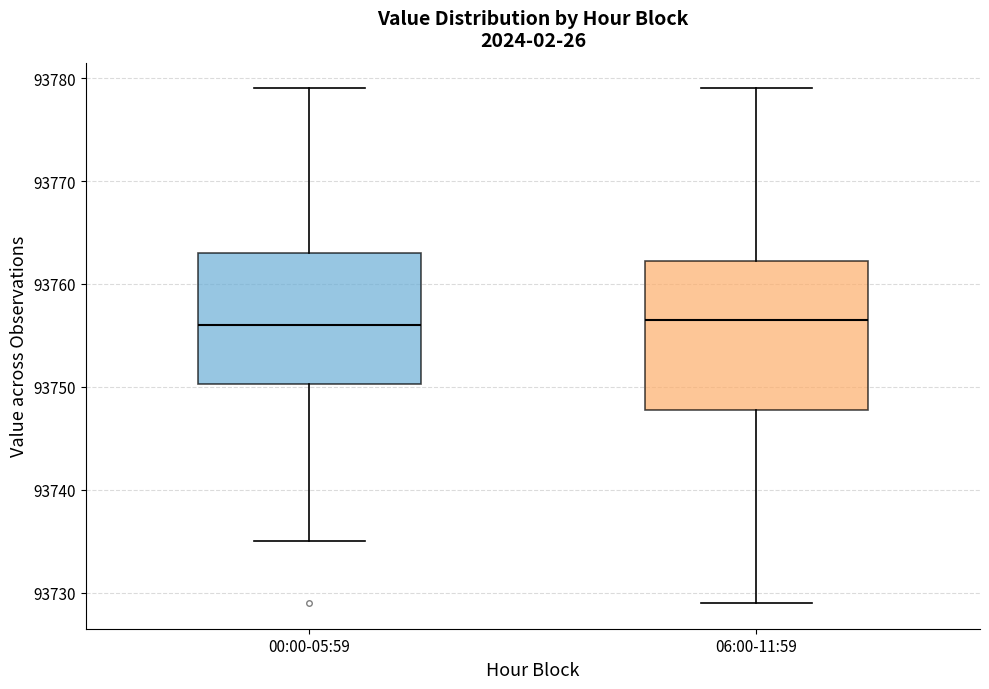

Comparing the boxes themselves (not the whiskers), which one is the tallest?

06:00-11:59